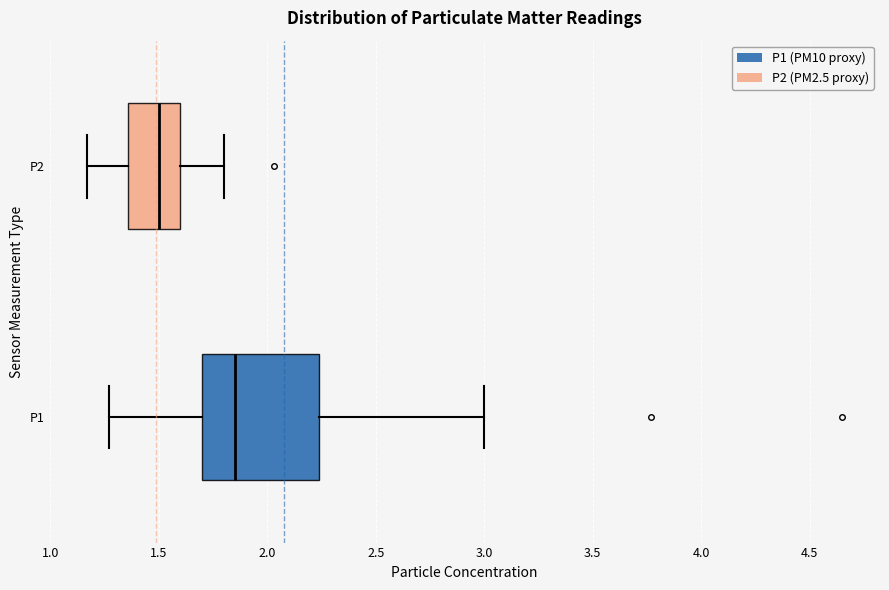

Comparing the boxes themselves (not the whiskers), which one is the widest?

P1